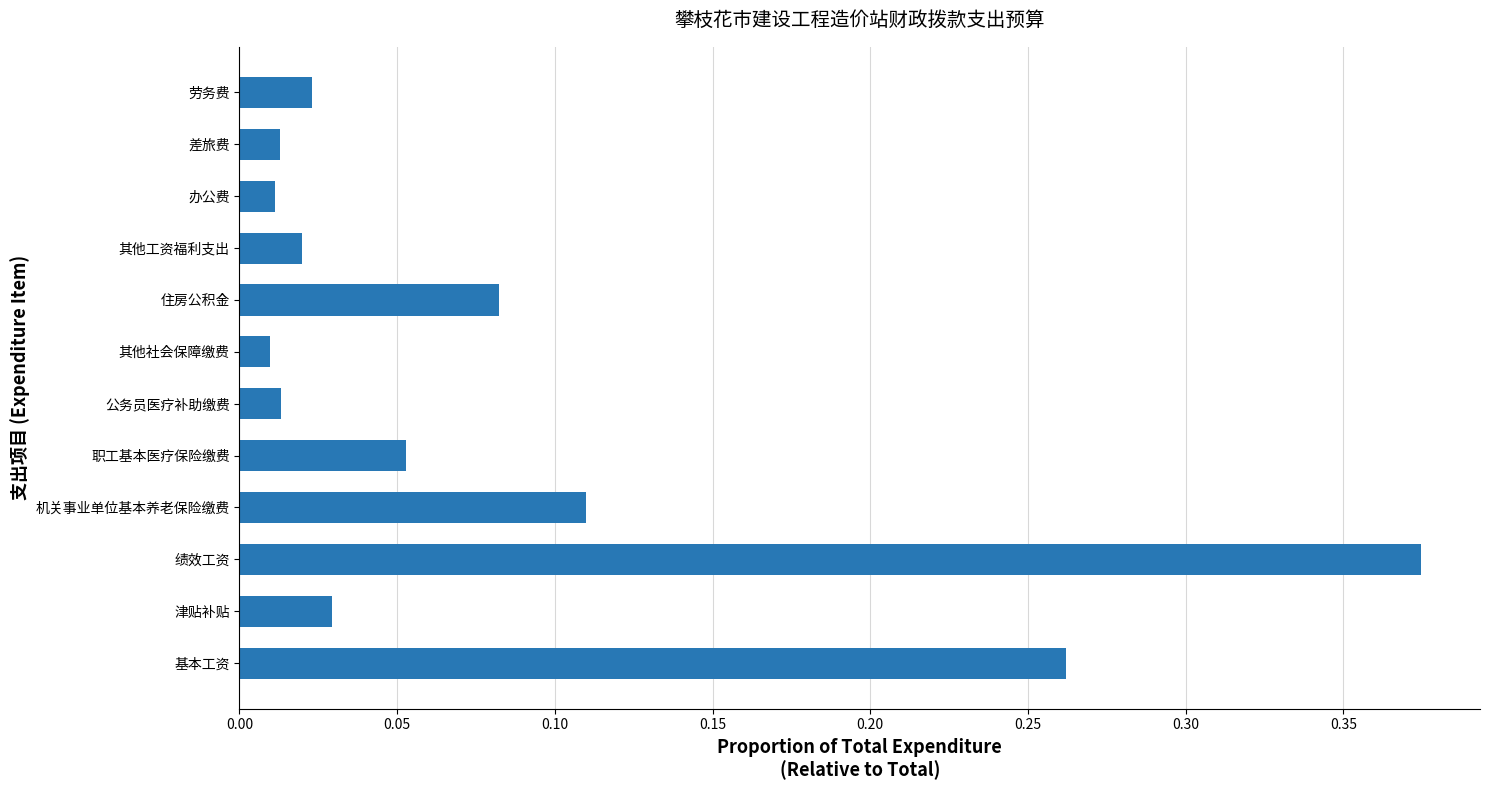

What is the sum of all values?

1.0